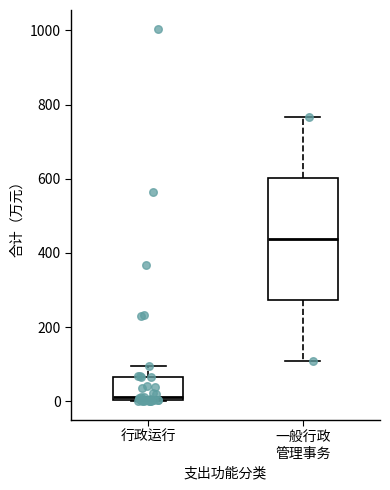

Comparing the boxes themselves (not the whiskers), which one is the tallest?

一般行政 管理事务